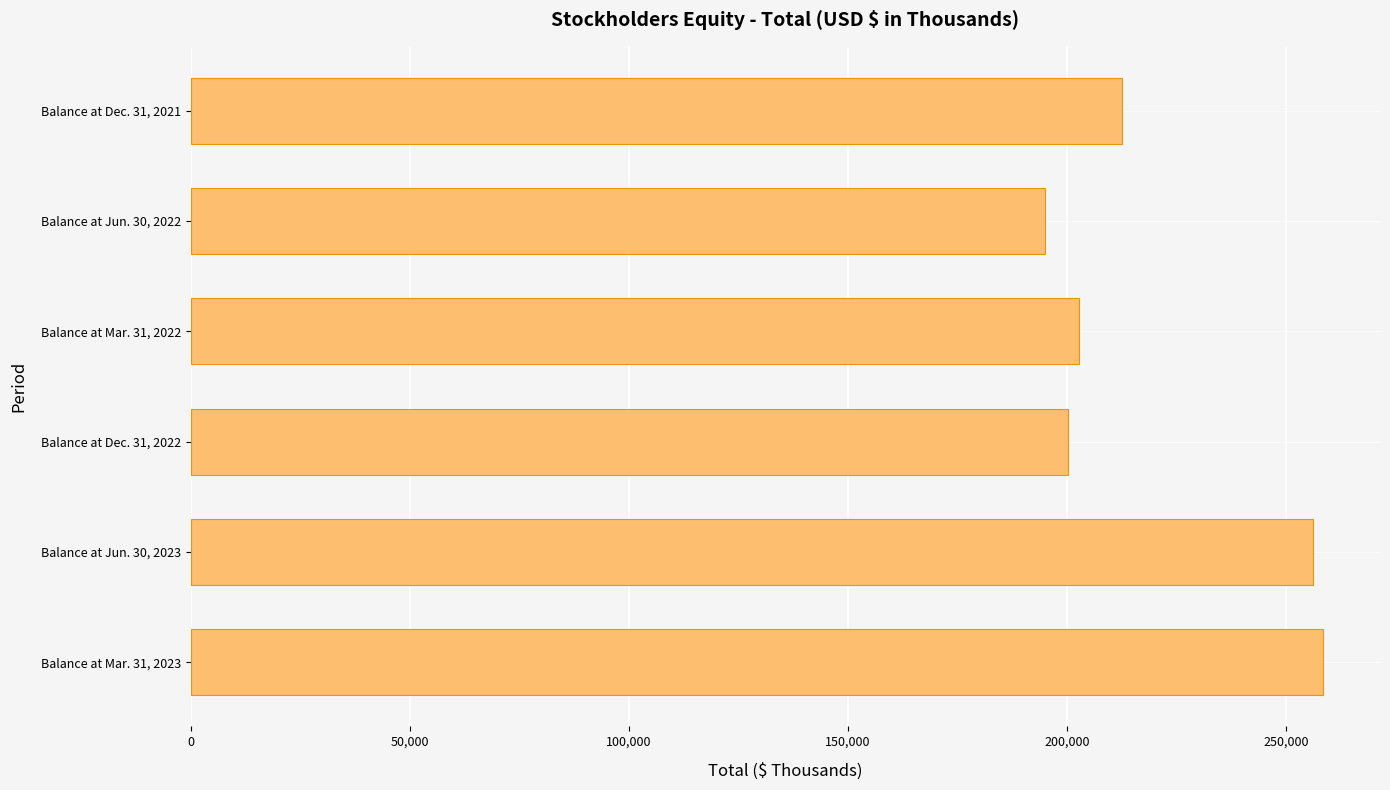

The value at Balance at Mar. 31, 2023 is 258527. True or false?

True